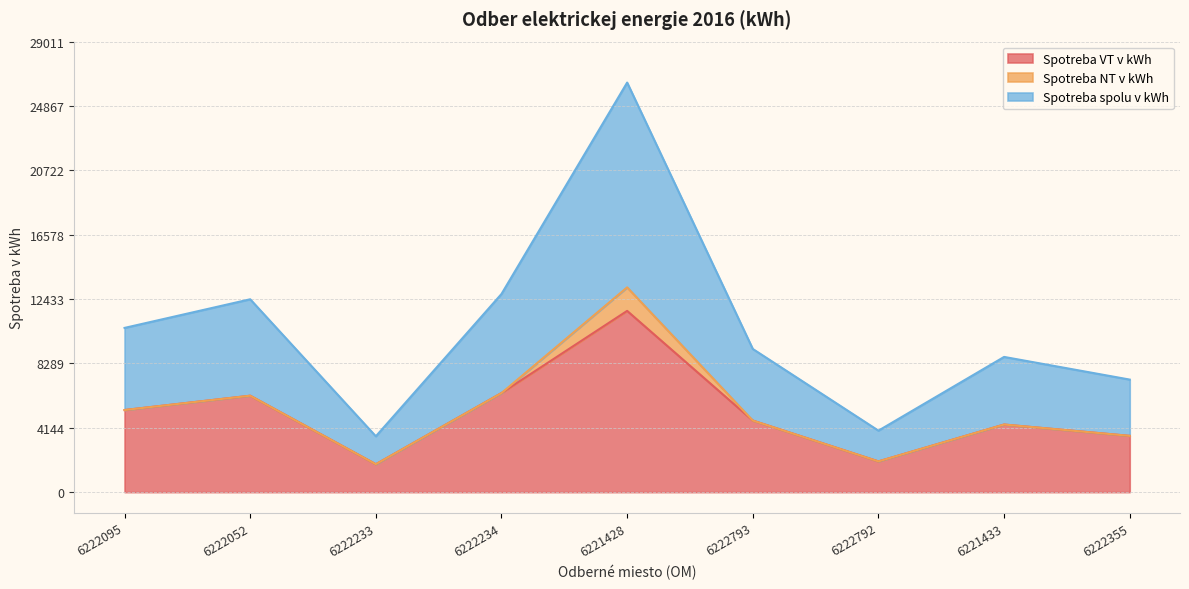

What is the label of the 4th point from the left?

6222234